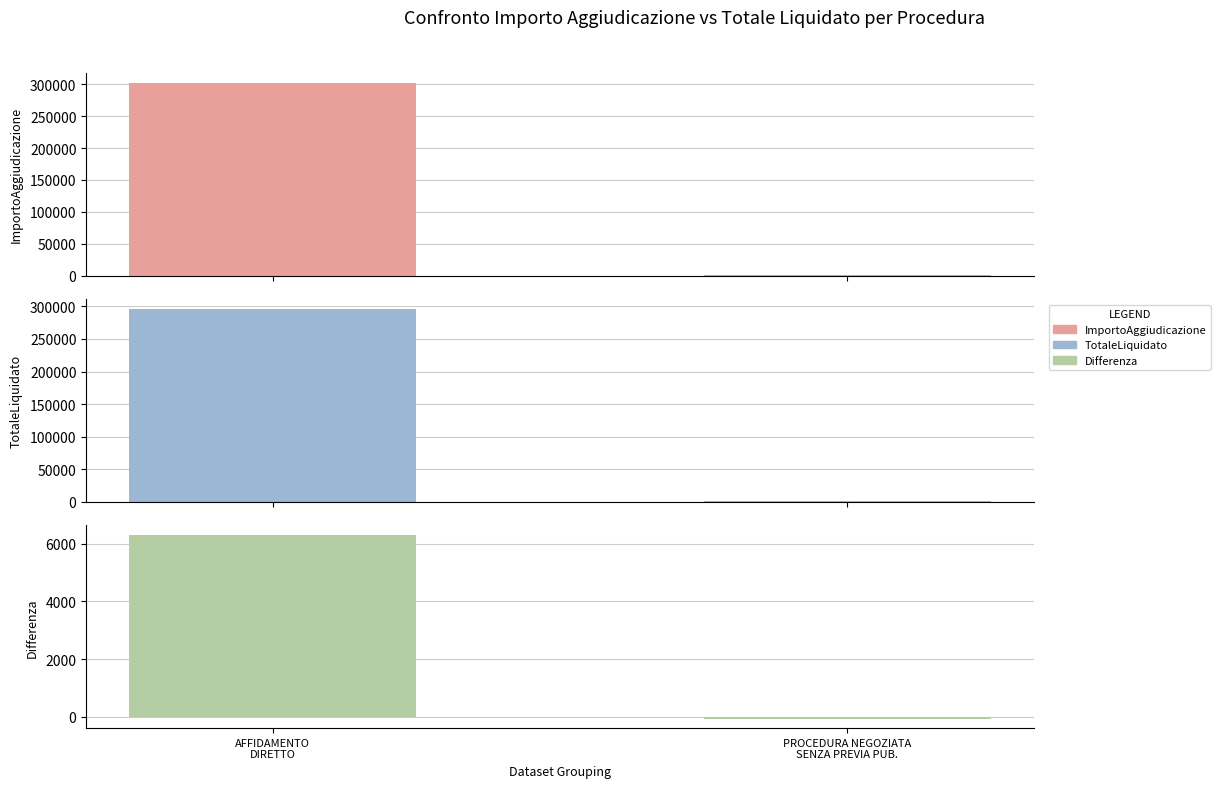

The value of TotaleLiquidato at AFFIDAMENTO
DIRETTO is 296183.0. True or false?

True